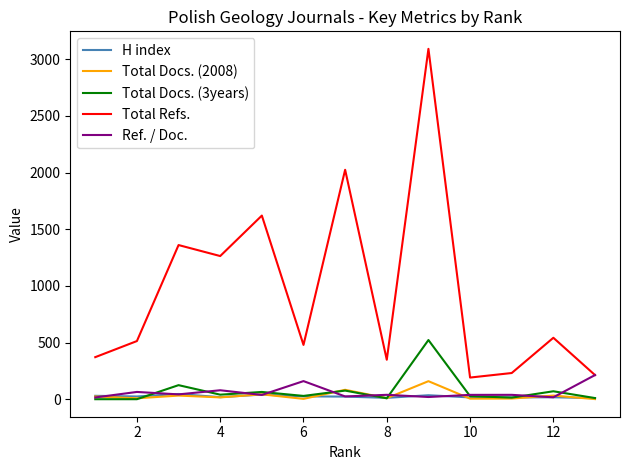

Which series has the widest spread of values?

Total Refs.